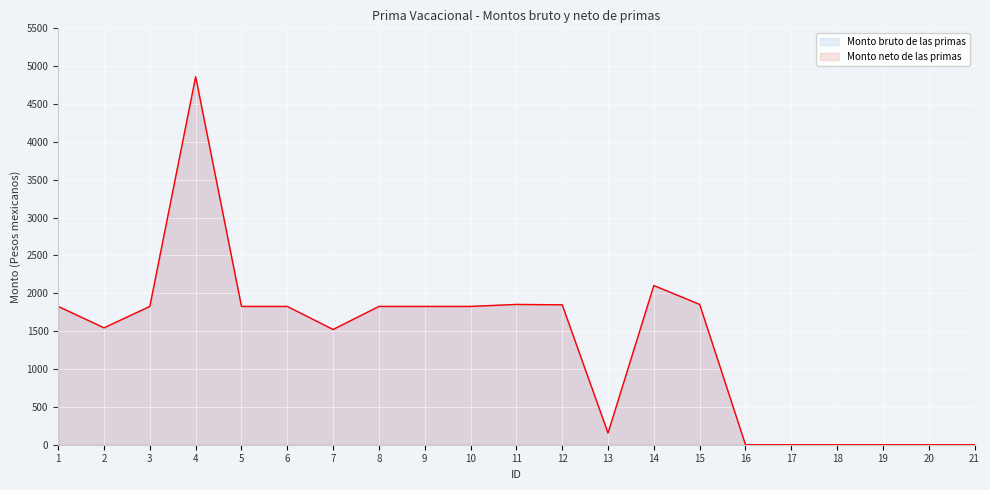

True or false: Monto bruto de las primas and Monto neto de las primas cross at least once.

False